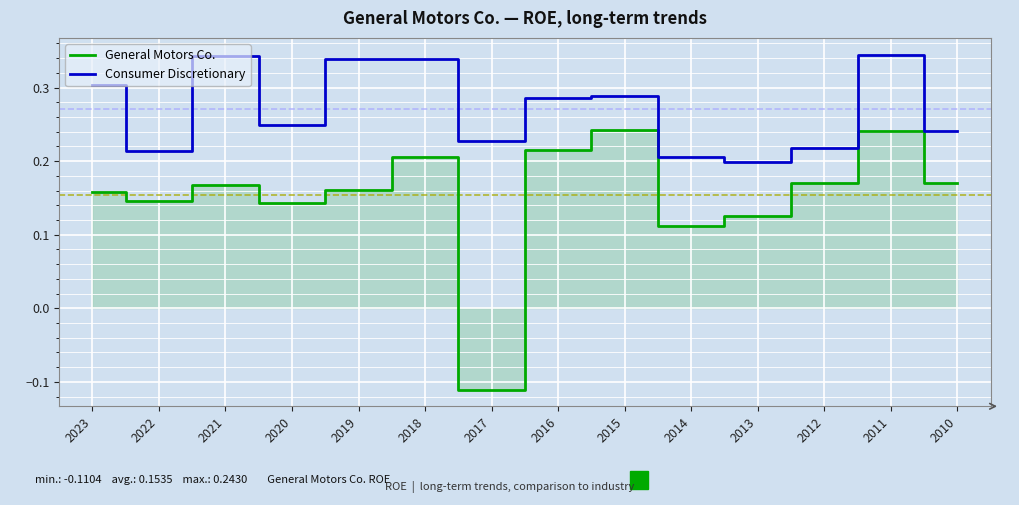

At which category is the sum across all series the highest?

2011